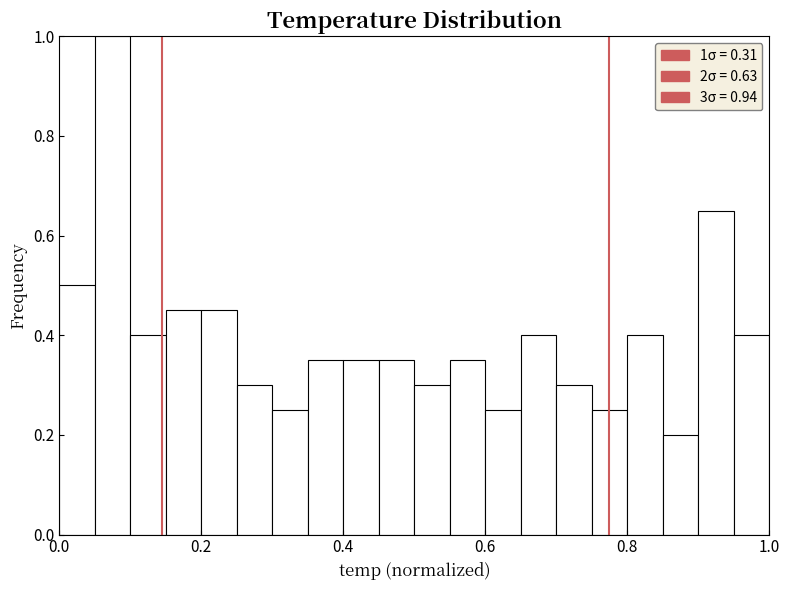

Around what value on the x-axis is the tallest bar? Give the approximate position of its centre, as read against the axis.

0.08